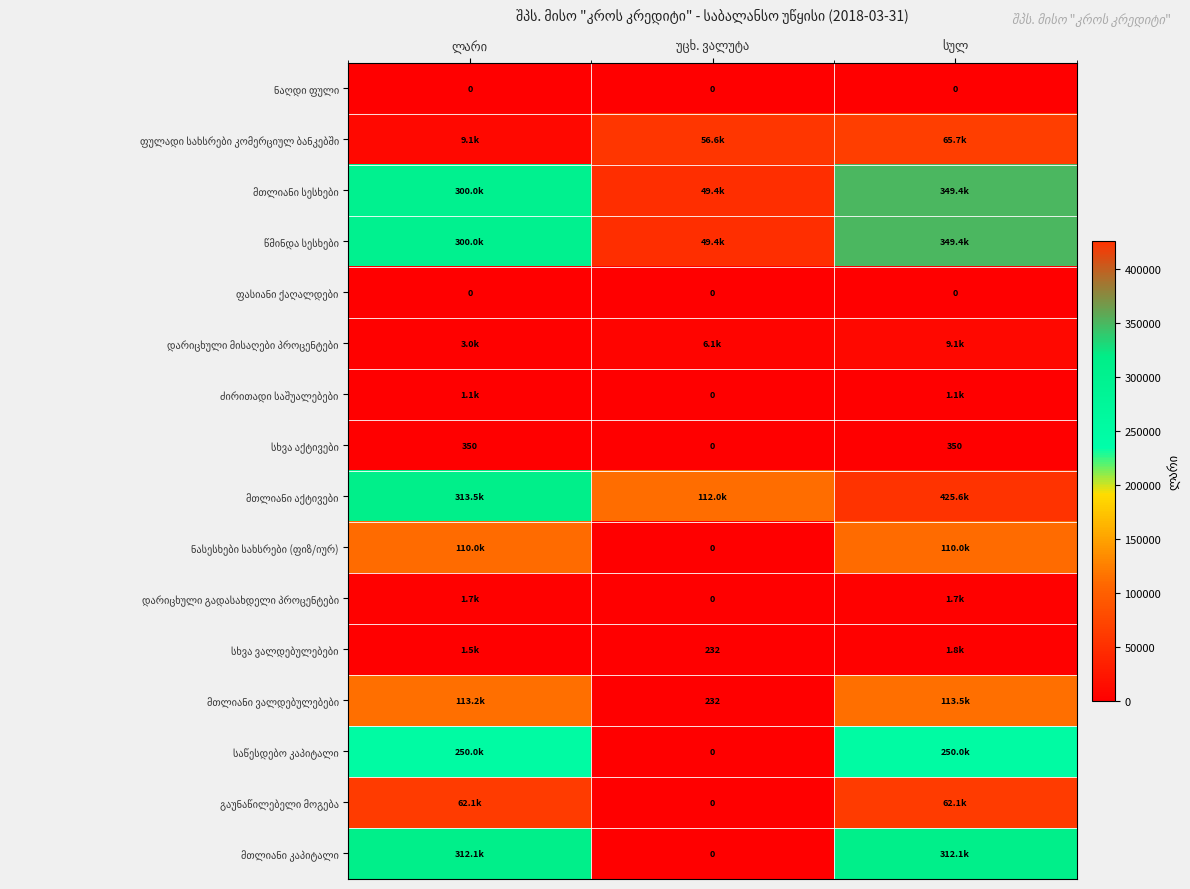

How many values in the სხვა ვალდებულებები series are below 1538?

1